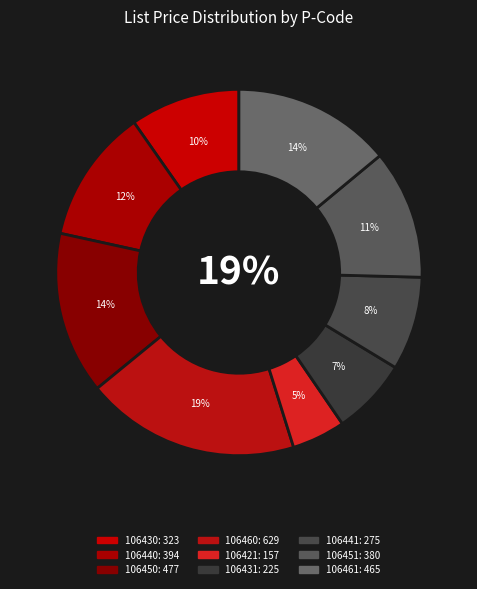

What percentage is the 106431 slice, to the nearest percent?

7%